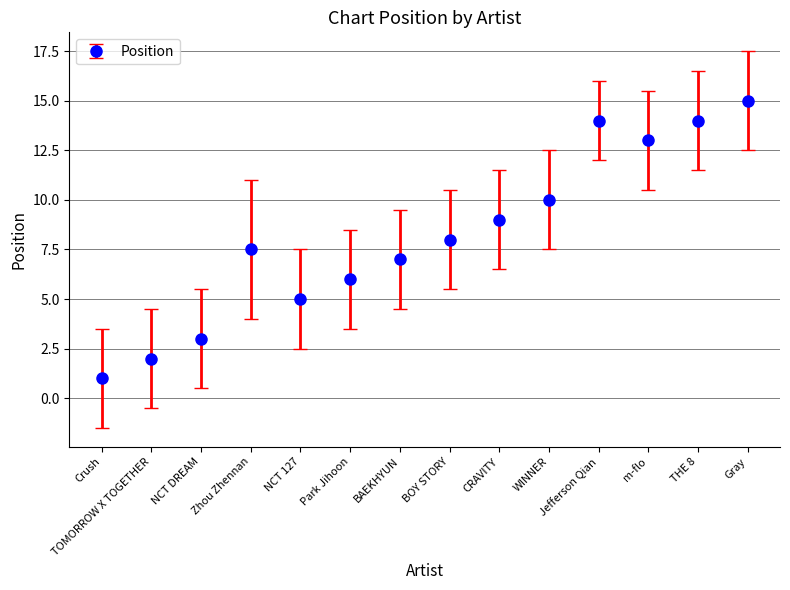

How many data points are less than 8?

7